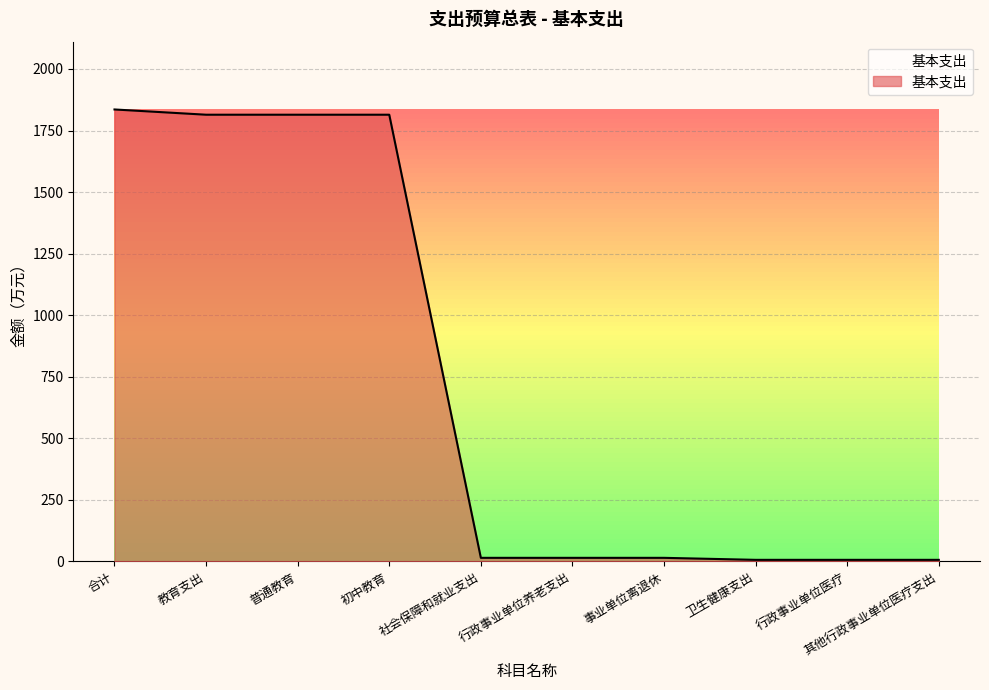

Reading right to left, what are all the values shown in this chart?

其他行政事业单位医疗支出=6.6	行政事业单位医疗=6.6	卫生健康支出=6.6	事业单位离退休=14.7	行政事业单位养老支出=14.7	社会保障和就业支出=14.7	初中教育=1814.3	普通教育=1814.3	教育支出=1814.3	合计=1835.6